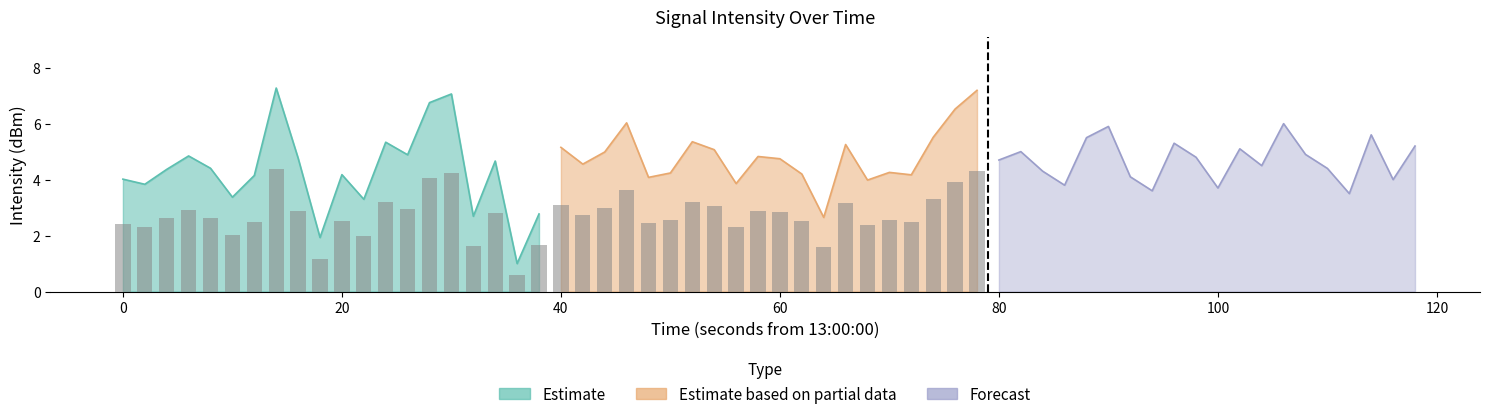

Is the value of Estimate at 10 greater than the value of Estimate based on partial data at 80?

No